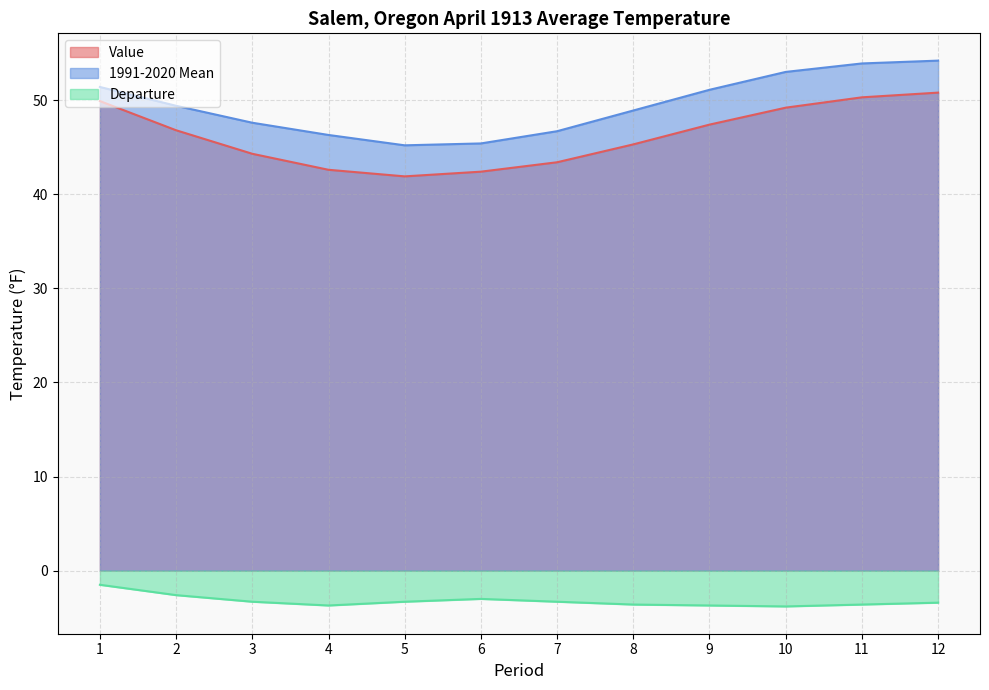

Count the Departure values in the range -3 to -2.

2